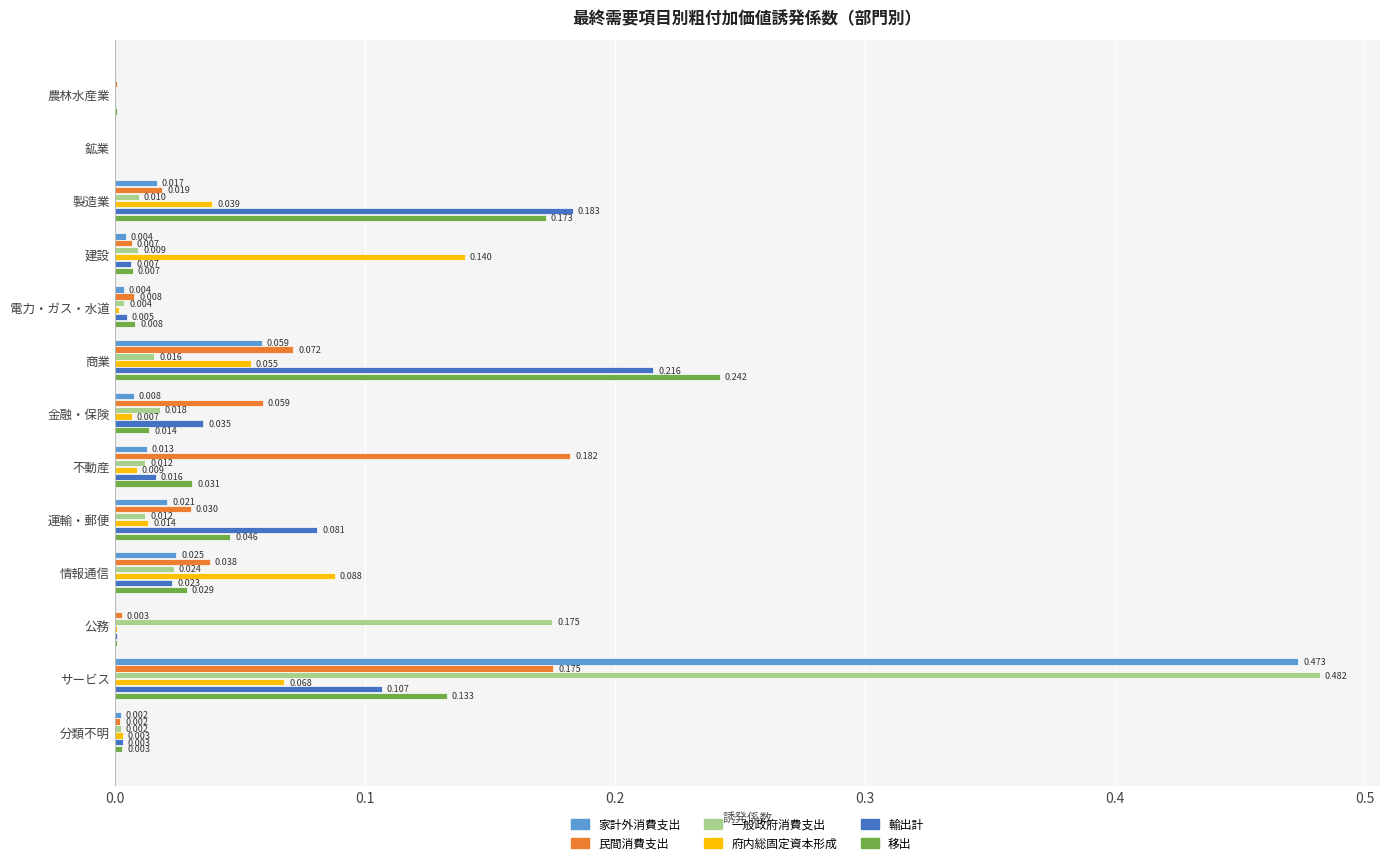

Which series has the largest total across all categories?

一般政府消費支出